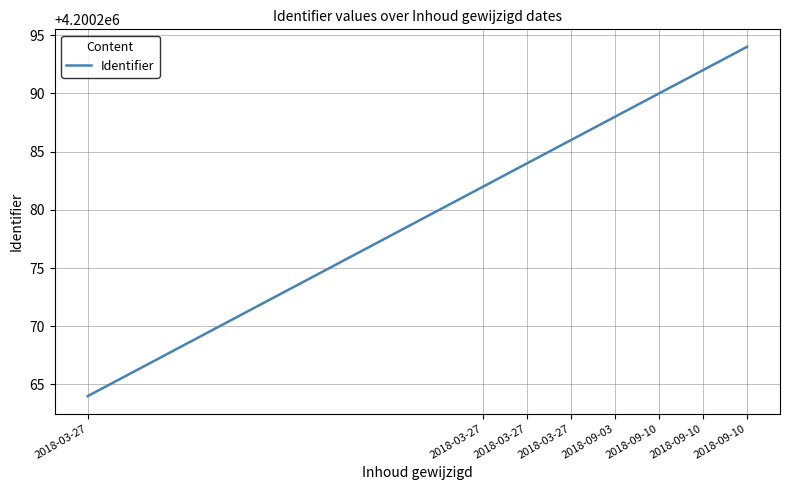

What is the difference between the maximum and minimum values?

30